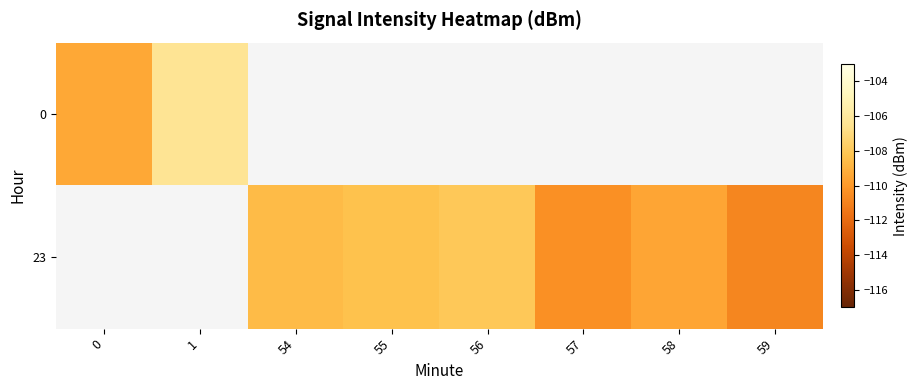

What is the minimum value shown in the chart?

-110.8